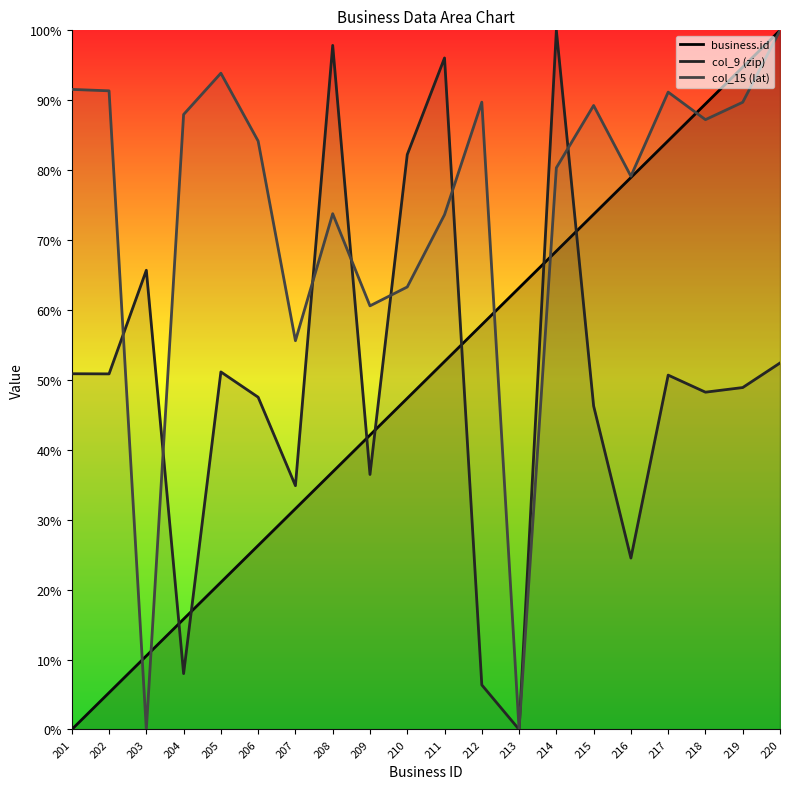

Which series ends up on top after the final intersection of col_15 (lat) and col_9 (zip)?

col_15 (lat)